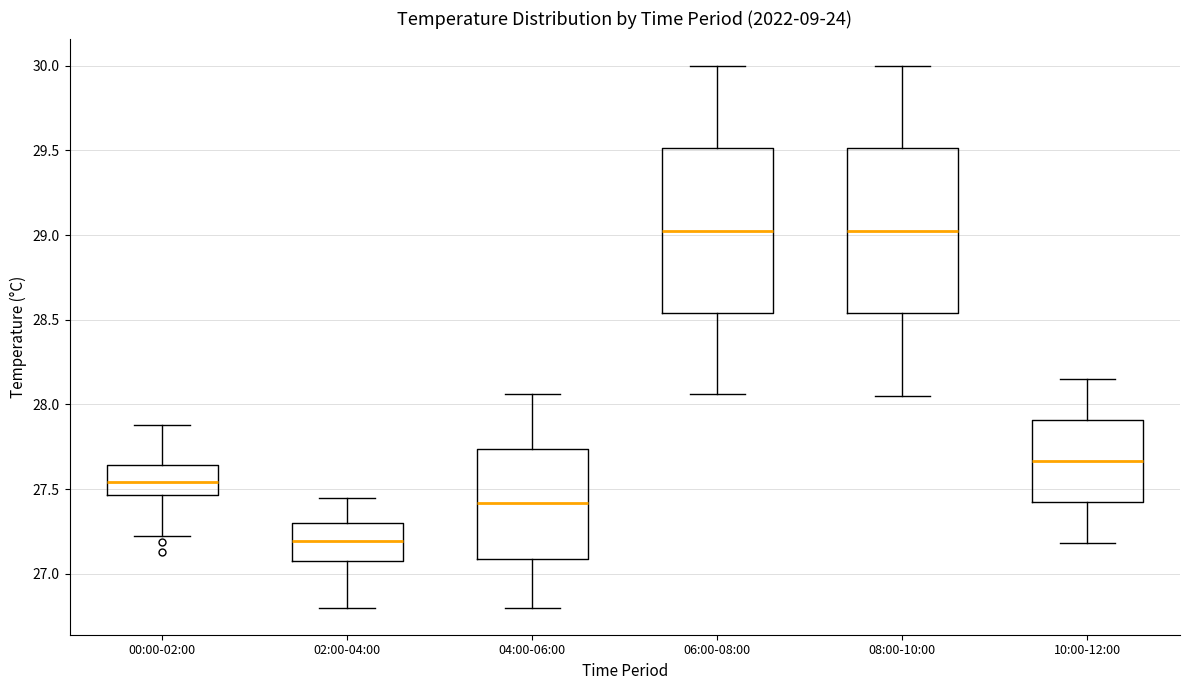

Where is the lower edge of the box for 08:00-10:00 on the y-axis? The values are not printed on the chart, so give them approximately, as read against the axis.

28.55